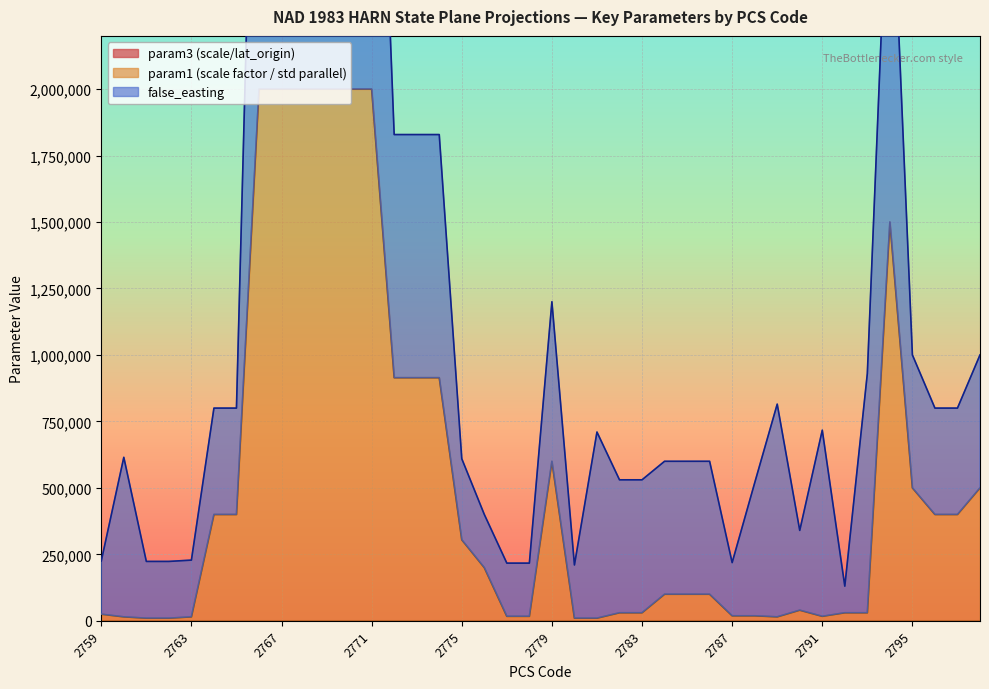

What is the sum of the param3 values at 2778 and 2797?

61.0